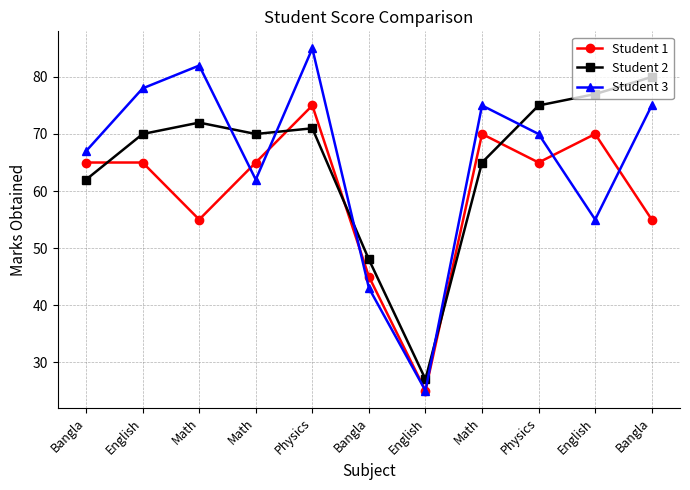

Where is the first local minimum for Student 3?

Math